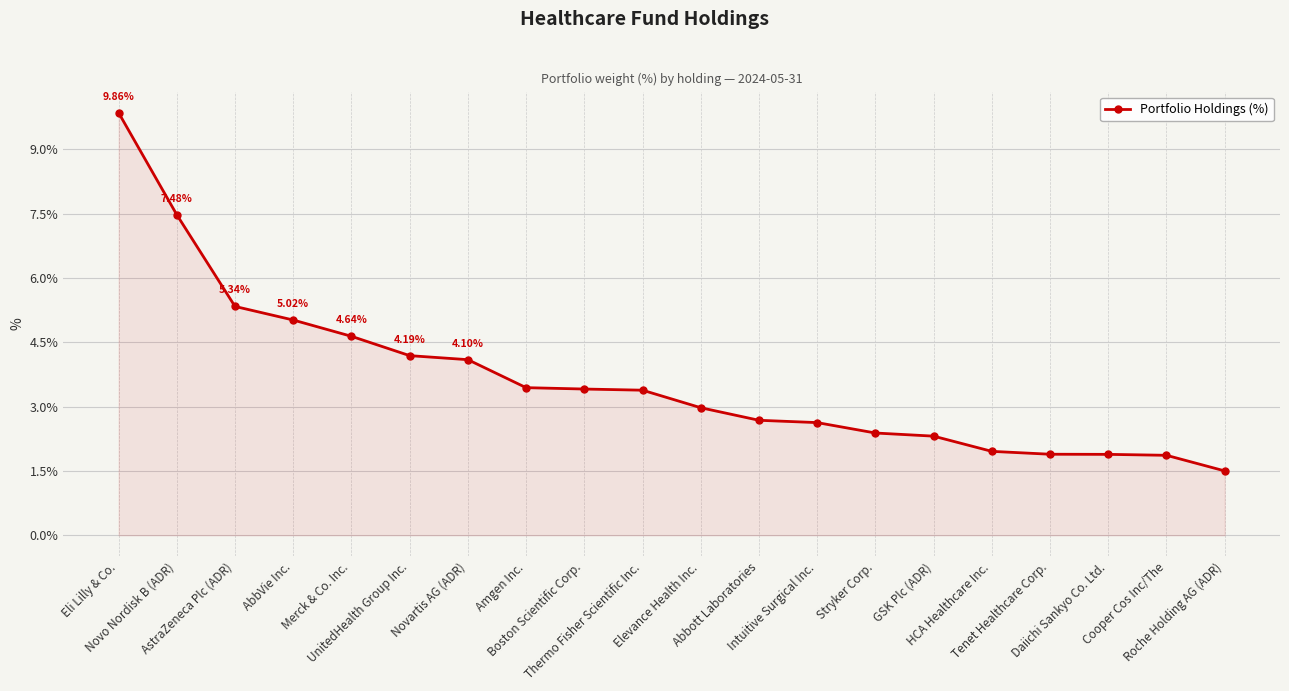

Reading left to right, extract all data points from this chart.

9.9	7.5	5.3	5.0	4.6	4.2	4.1	3.4	3.4	3.4	3.0	2.7	2.6	2.4	2.3	2.0	1.9	1.9	1.9	1.5